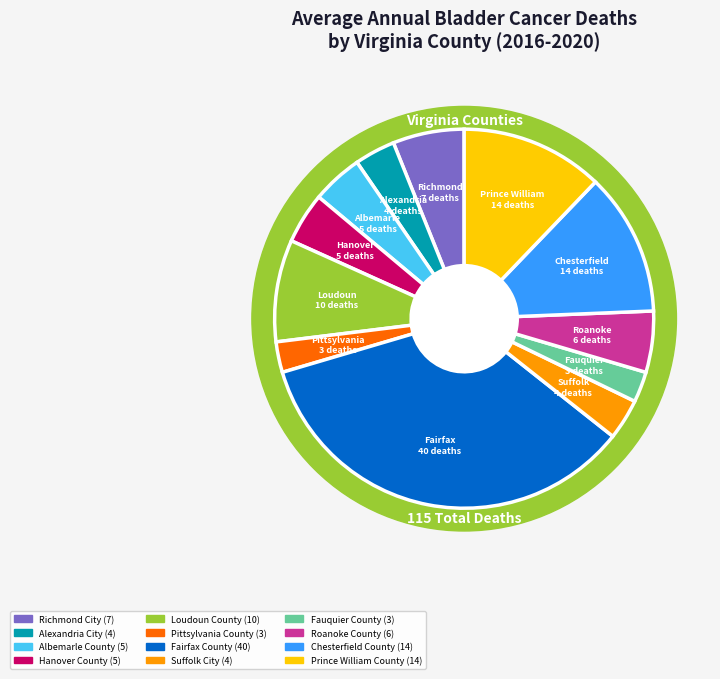

True or false: Fairfax County accounts for 35% of the total.

True